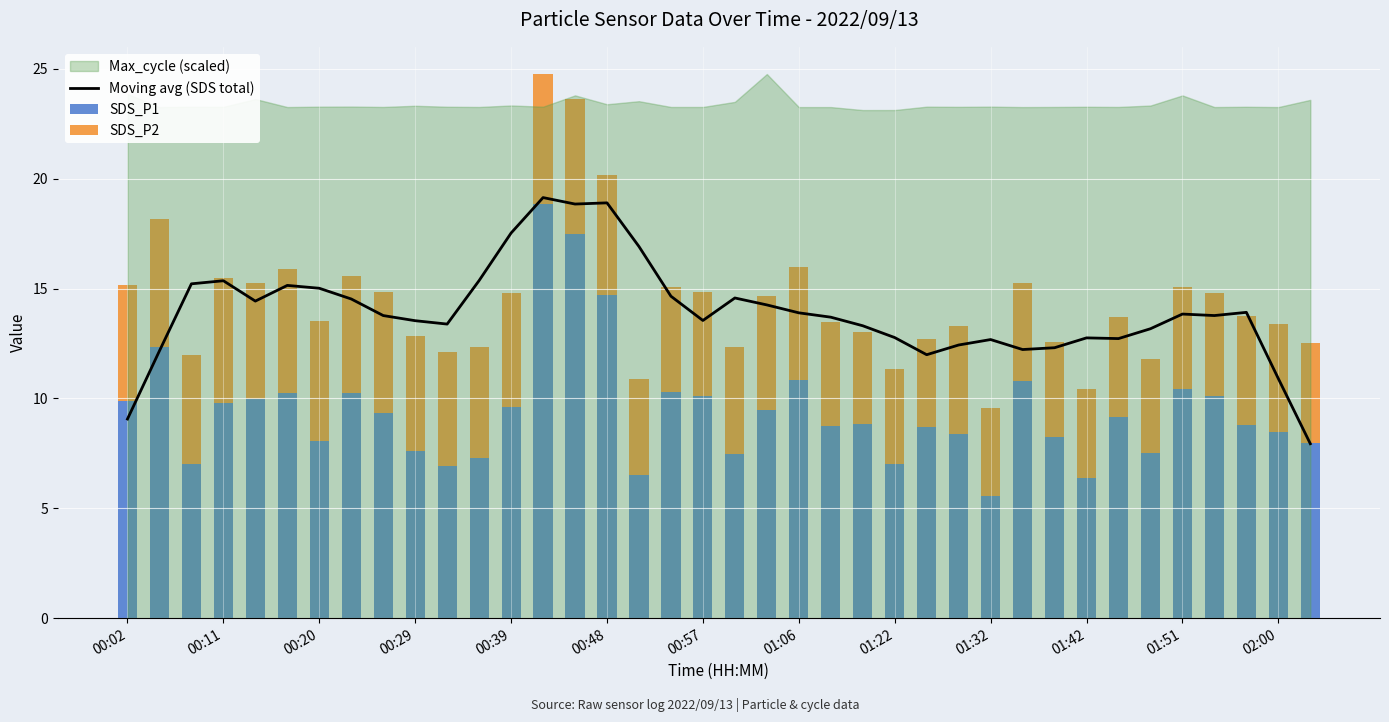

Which series has the widest spread of values?

SDS_P1